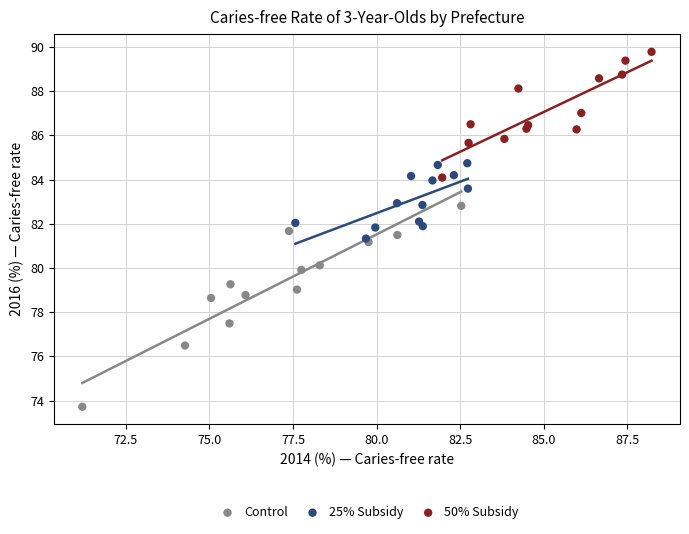

Which series has the widest spread of Y values?

Control